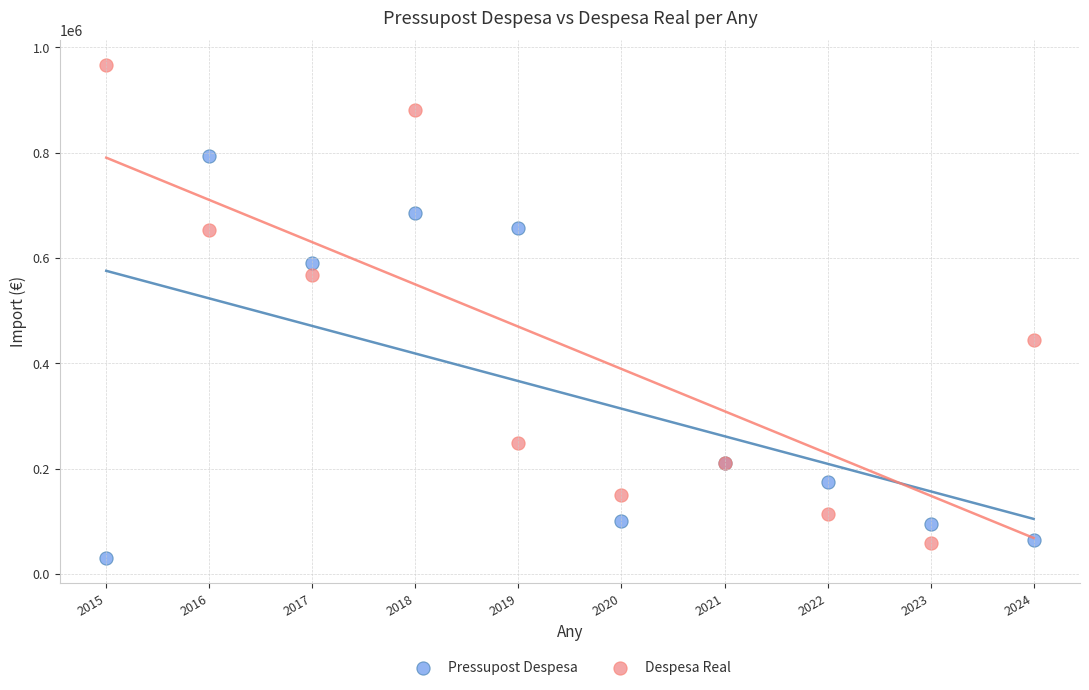

What are all the series names shown in the legend?

Pressupost Despesa, Despesa Real